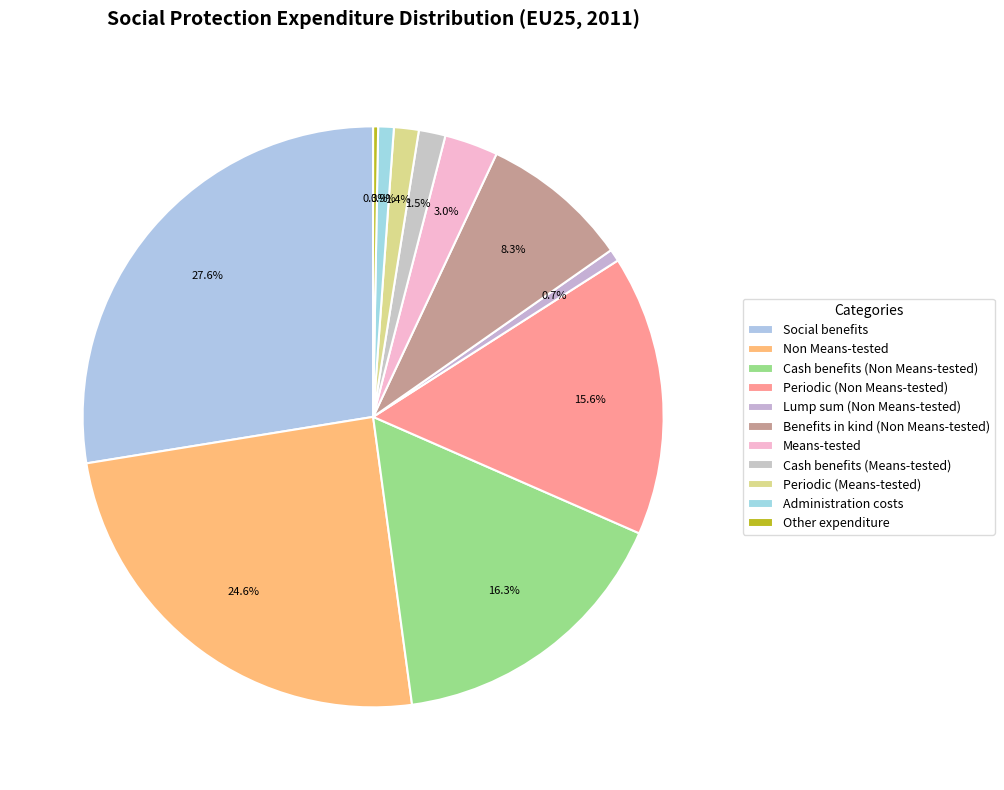

Count the number of slices in the pie.

11